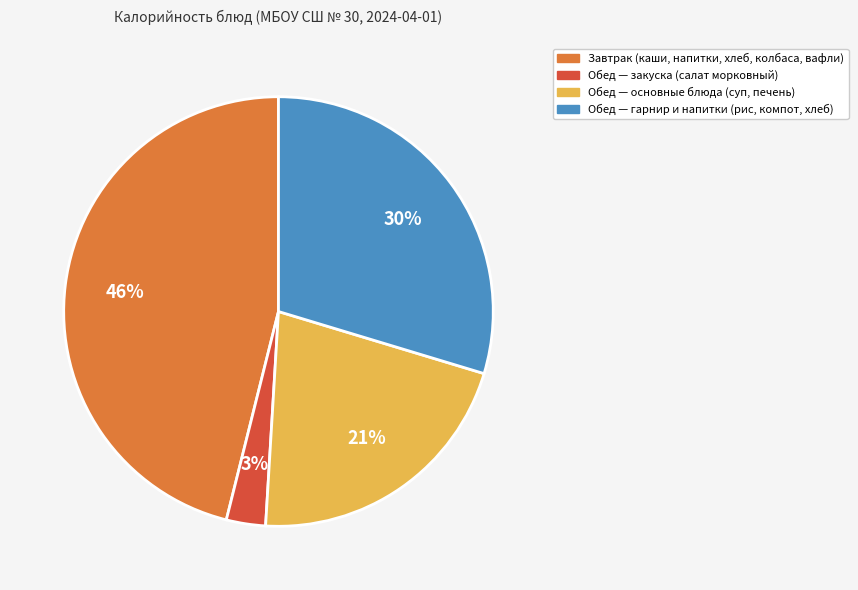

Do Обед — гарнир и напитки (рис, компот, хлеб) and Обед — основные блюда (суп, печень) together represent more than half of the pie?

Yes